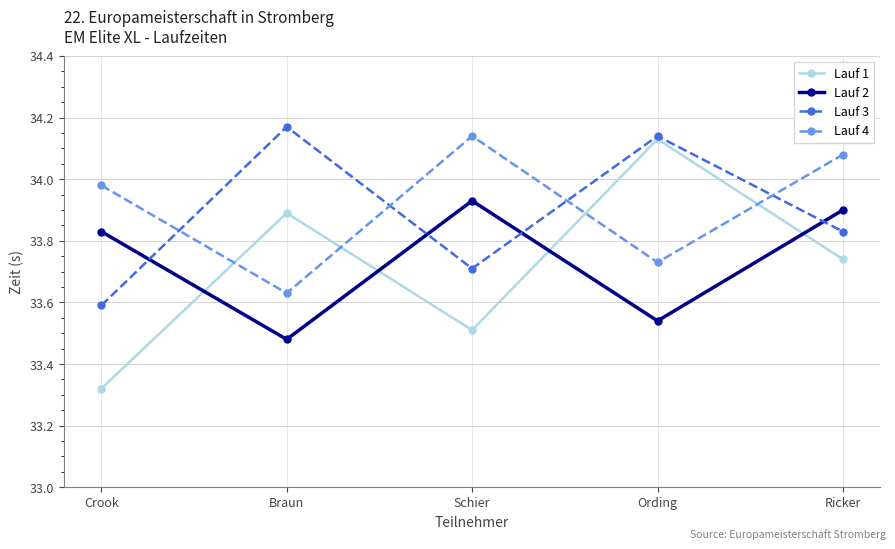

Which series has the largest range (max minus min)?

Lauf 1